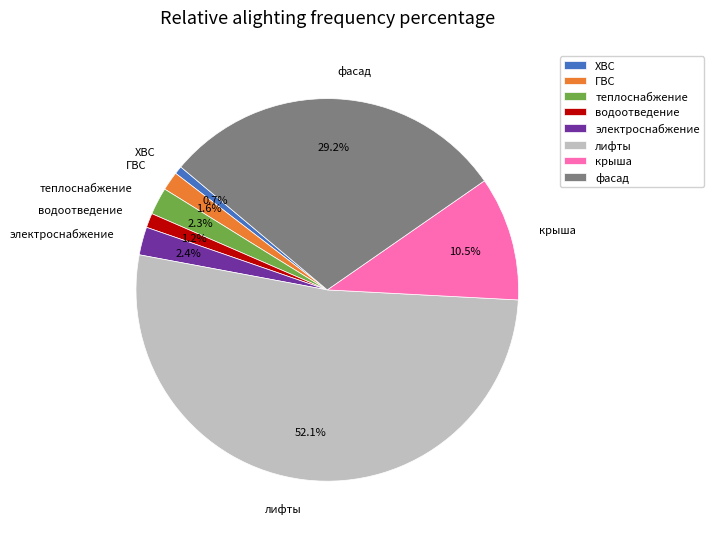

Does any single category account for the majority?

Yes